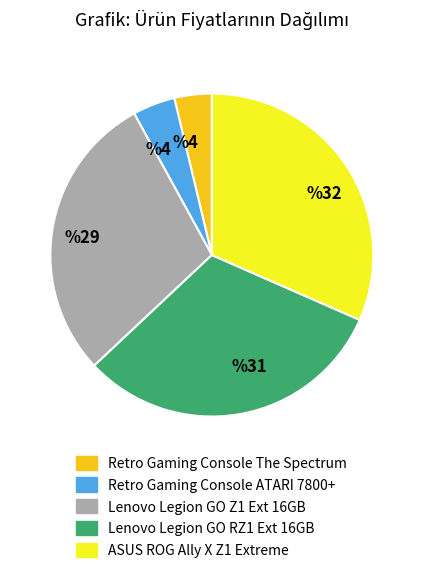

Which has a higher value, Retro Gaming Console The Spectrum or Retro Gaming Console ATARI 7800+?

Retro Gaming Console ATARI 7800+